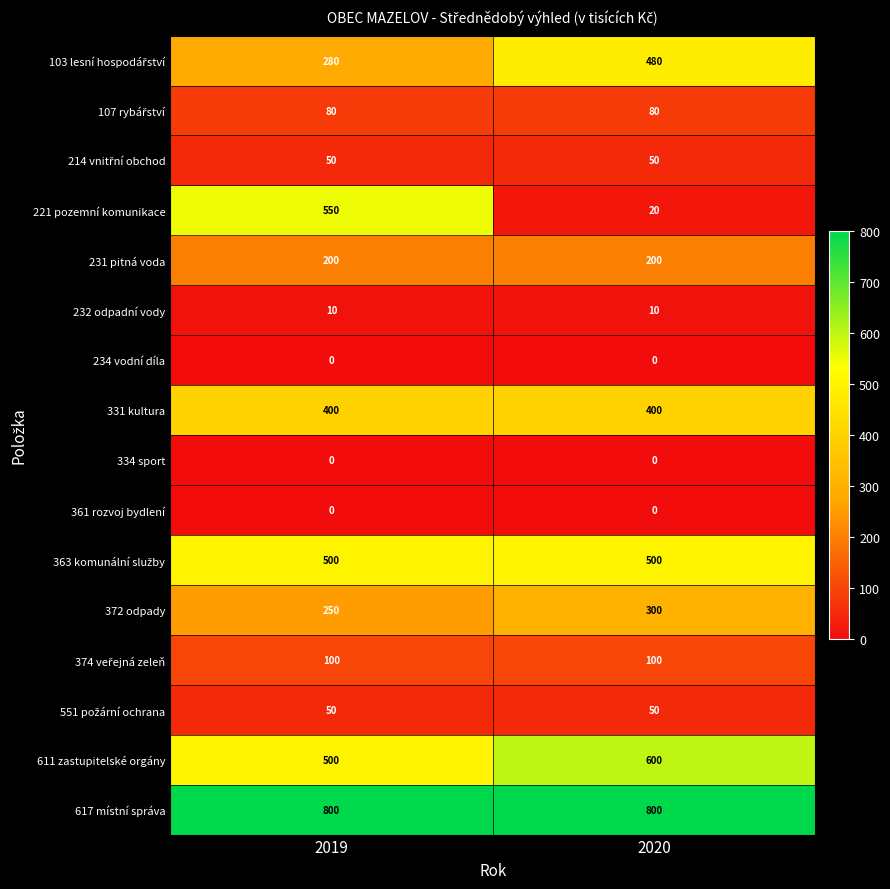

Which series has the largest total across all categories?

617 místní správa